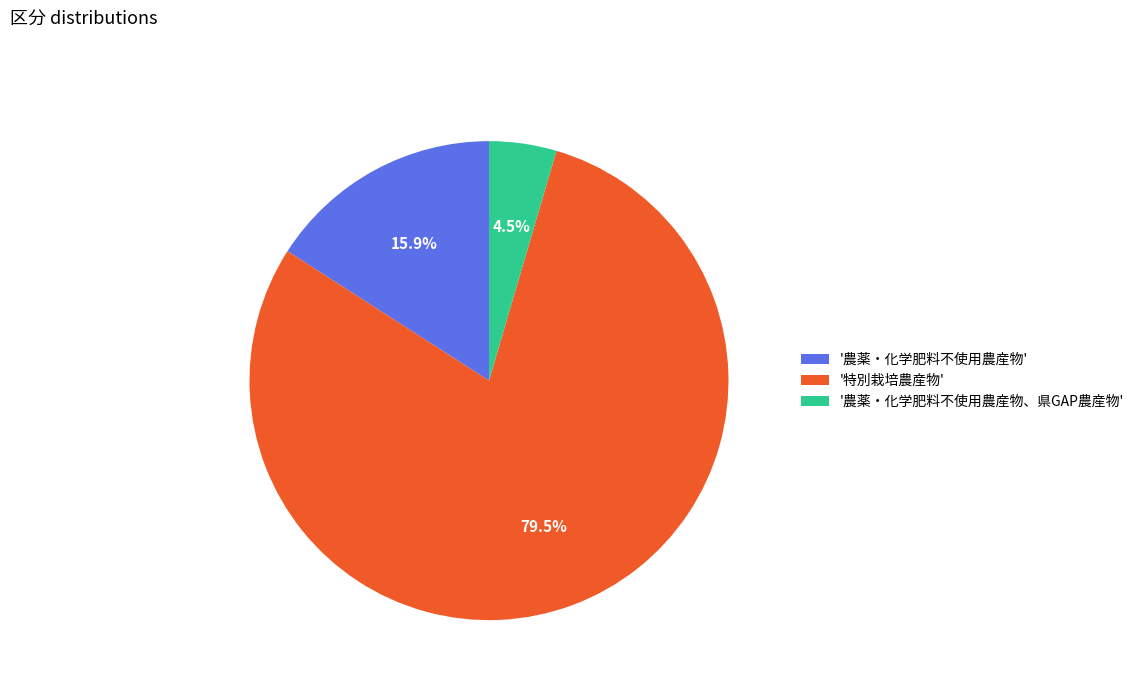

Is the sum of '特別栽培農産物' and '農薬・化学肥料不使用農産物、県GAP農産物' greater than half?

Yes